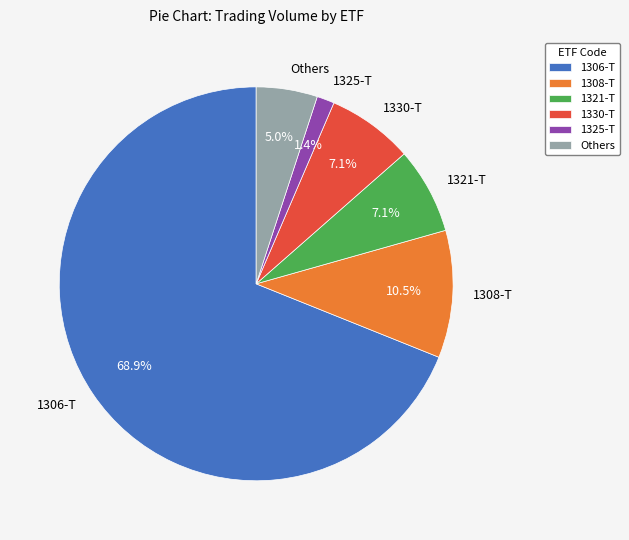

Does any single category account for the majority?

Yes